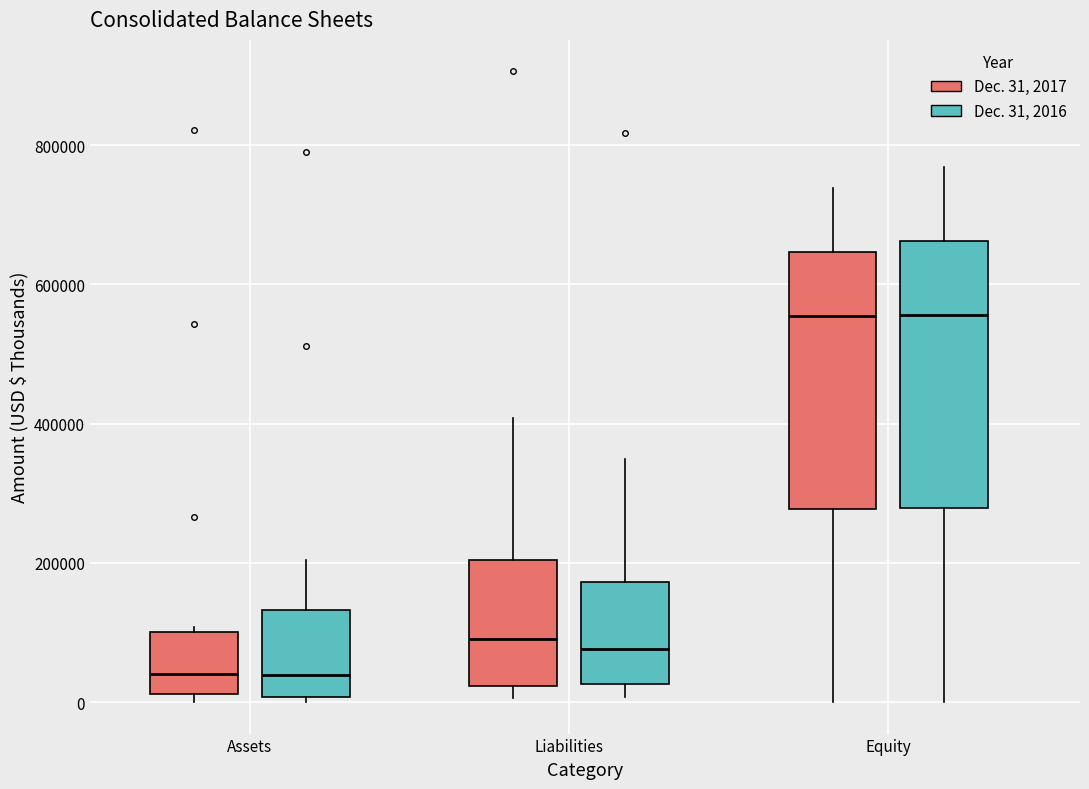

Where does the median line of the box for Equity (Dec. 31, 2017) sit on the y-axis? The values are not printed on the chart, so give them approximately, as read against the axis.

560000